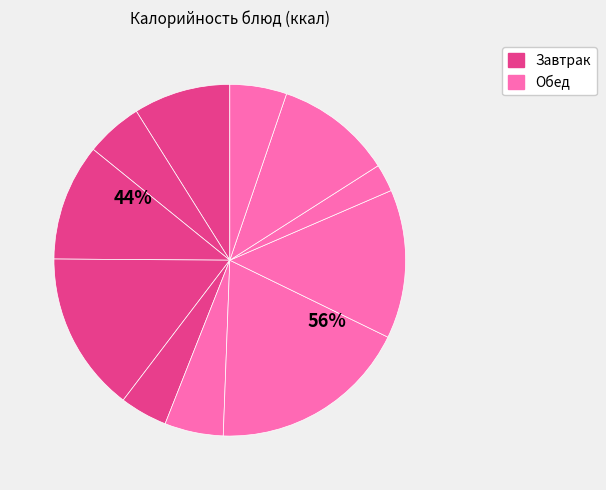

How many segments does this pie chart have?

11